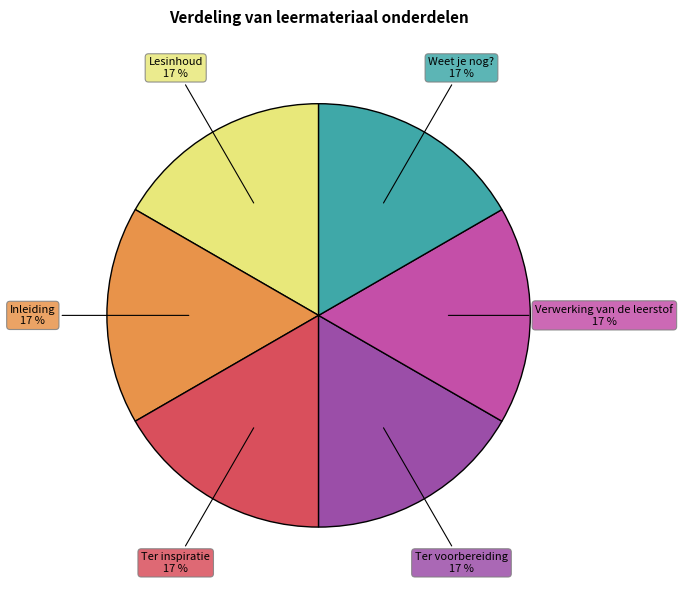

The Verwerking van de leerstof slice represents 17% of the pie. True or false?

True